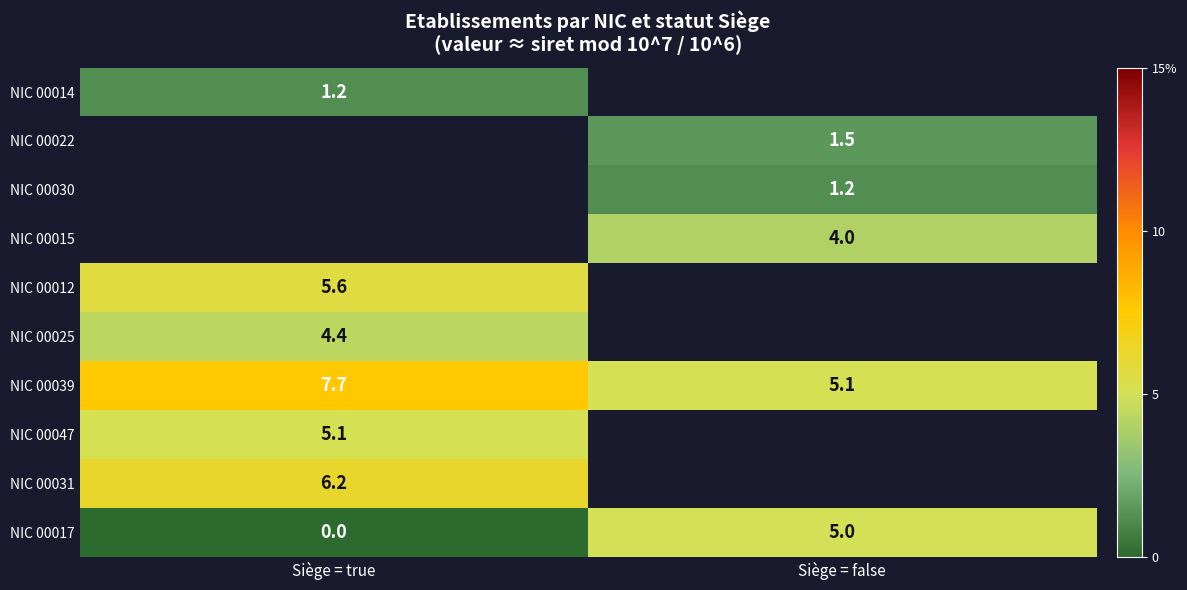

At which label does NIC 00017 reach its peak?

Siège = false